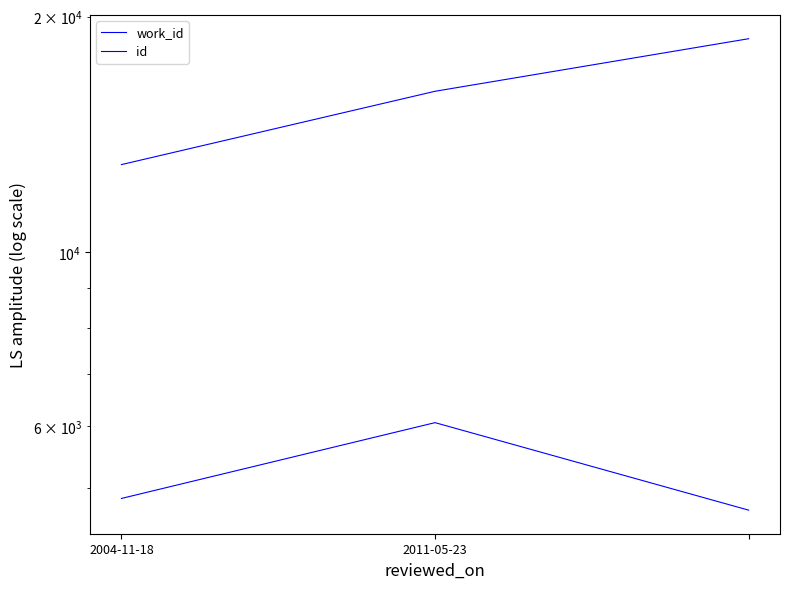

How many data points does each series have?

3